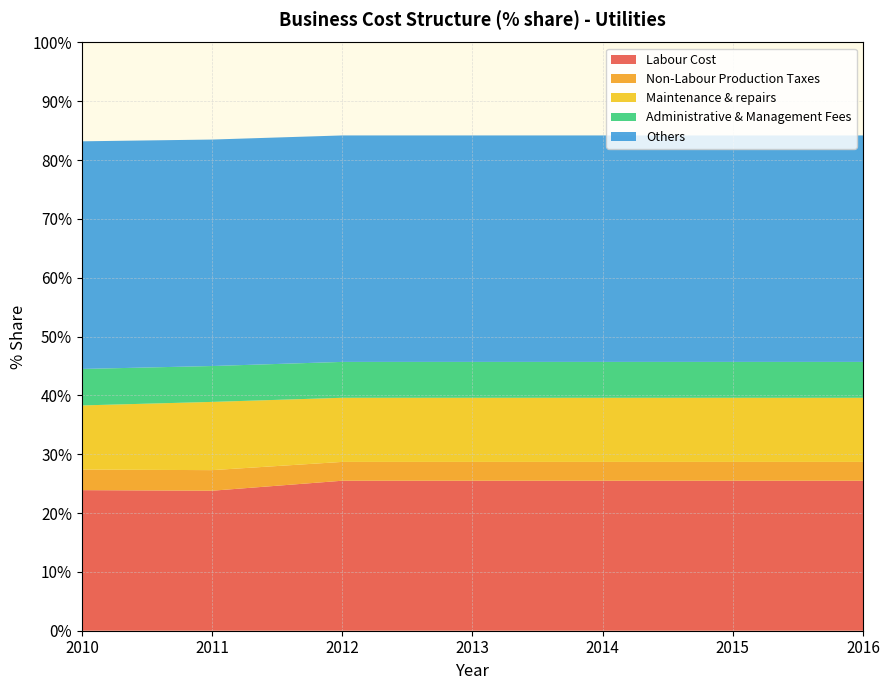

Reading right to left, what are all the values shown in this chart?

Labour Cost: 25.5	25.5	25.5	25.5	25.5	23.8	23.9
Non-Labour Production Taxes: 3.2	3.2	3.2	3.2	3.2	3.5	3.5
Maintenance & repairs: 10.9	10.9	10.9	10.9	10.9	11.6	10.9
Administrative & Management Fees: 6.1	6.1	6.1	6.1	6.1	6.1	6.2
Others: 38.5	38.5	38.5	38.5	38.5	38.5	38.7